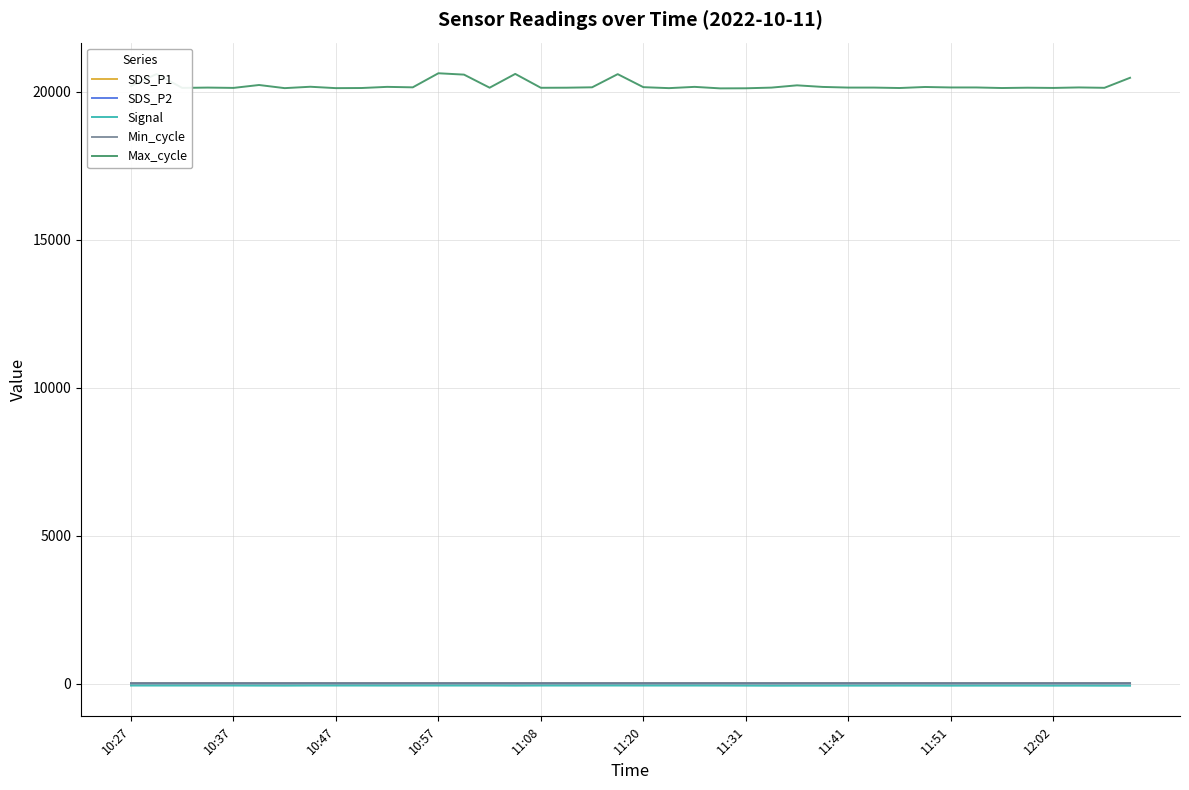

Which series has the largest total across all categories?

Max_cycle